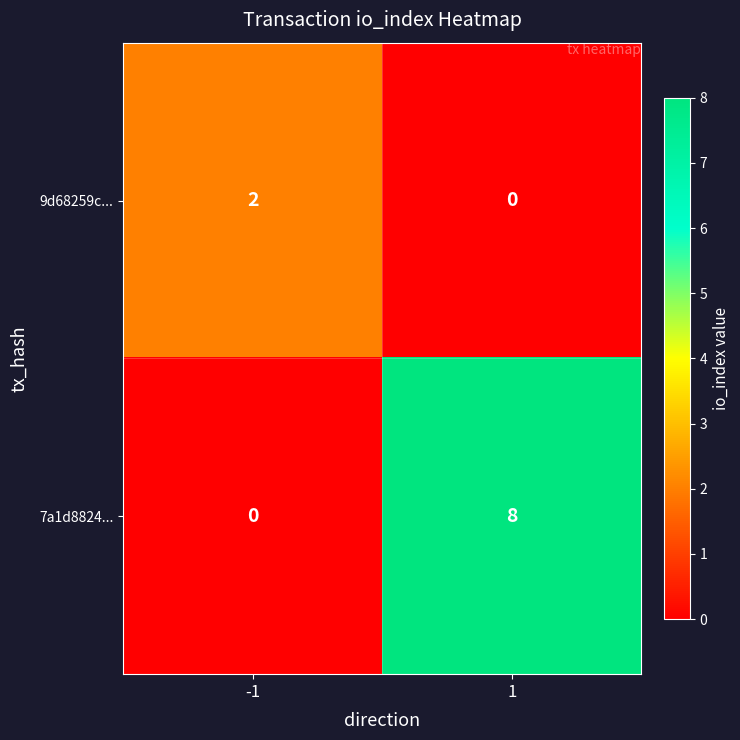

Is the value of 7a1d8824... at 1 greater than the value of 9d68259c... at -1?

Yes